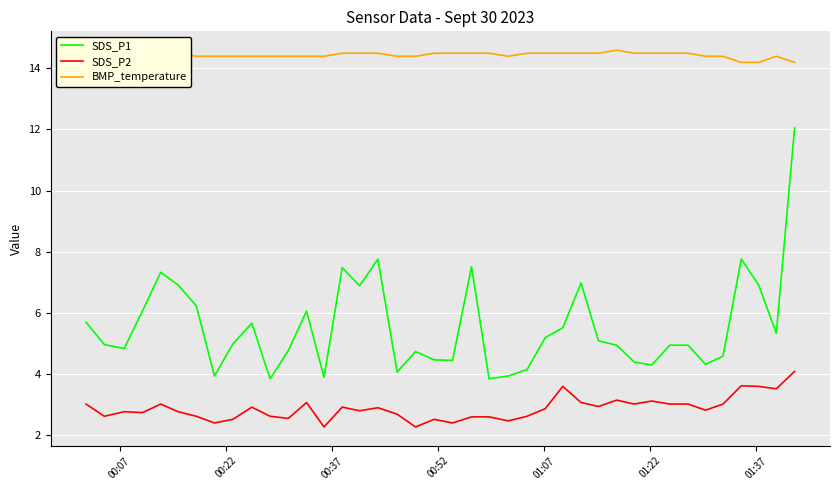

True or false: SDS_P1 and BMP_temperature cross at least once.

False